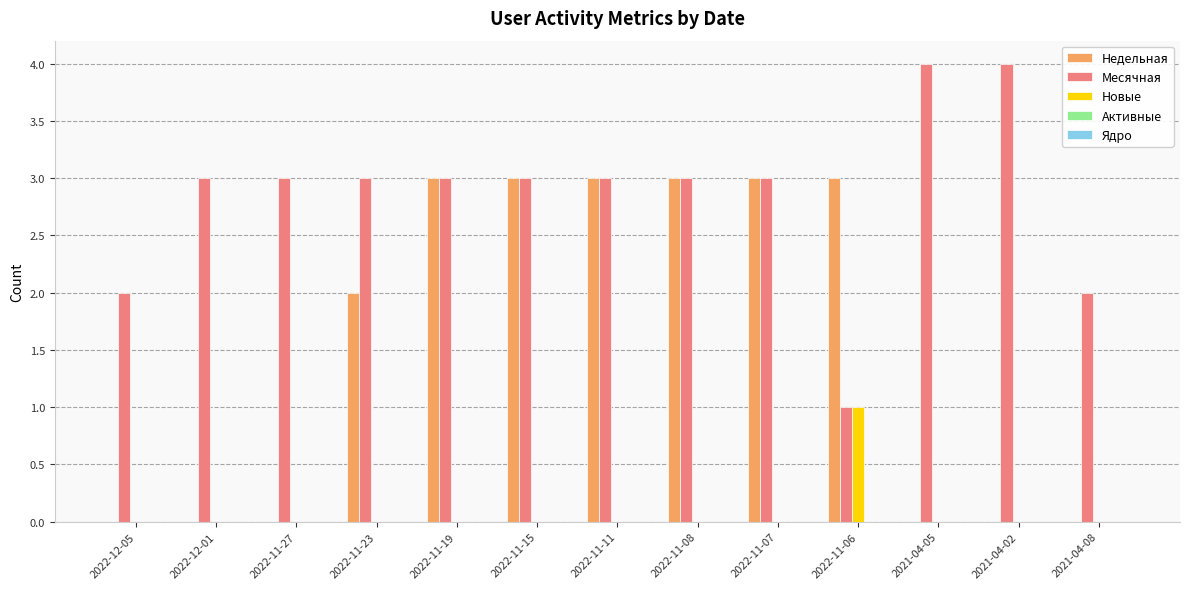

The Недельная series shows 0 at 2022-12-01. True or false?

True